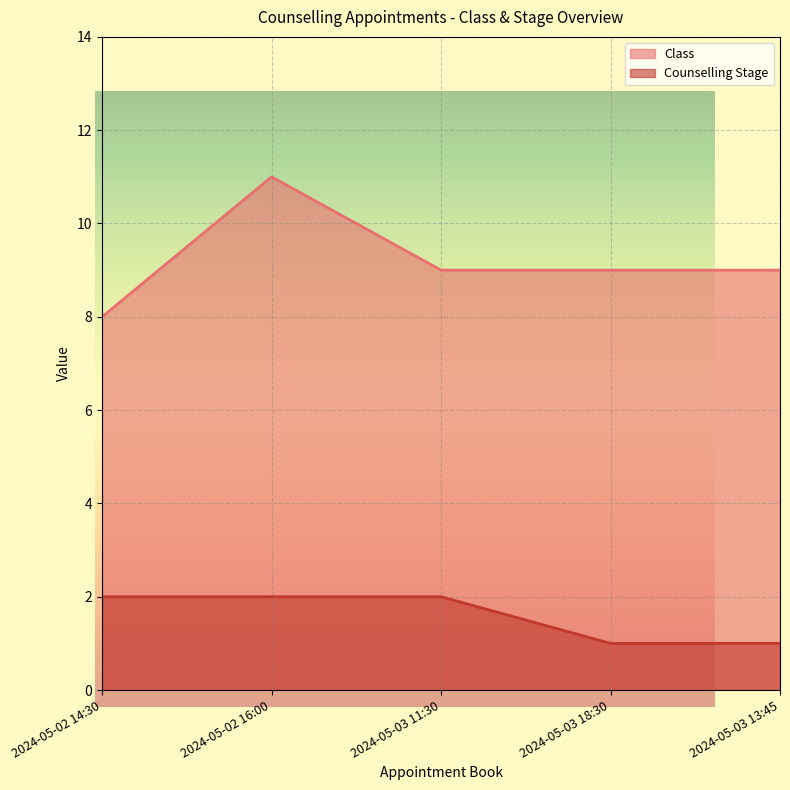

How many data points in Counselling Stage are less than 2?

2